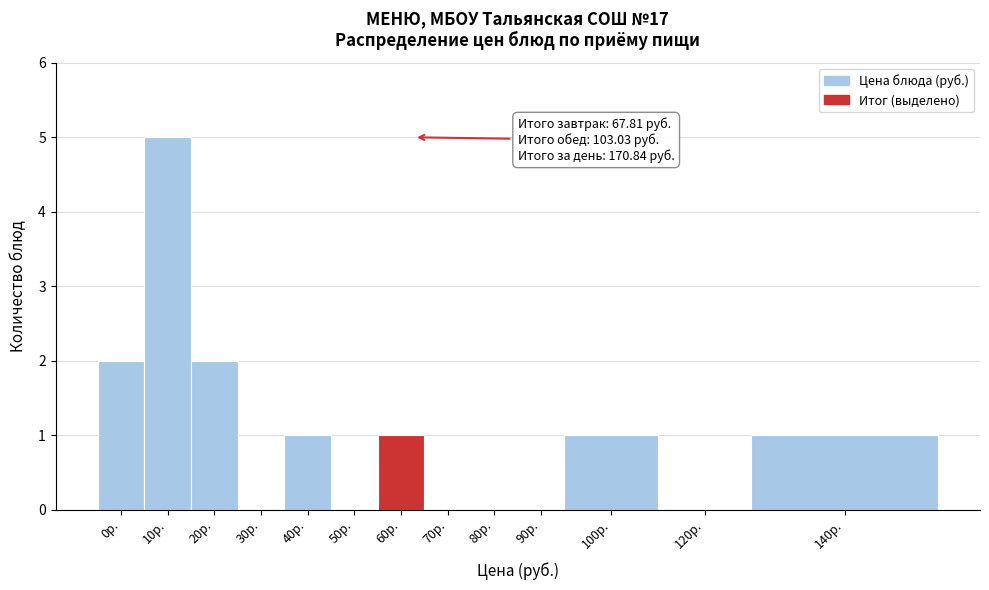

Reading left to right, list all the values displayed in this chart.

0р.=2	10р.=5	20р.=2	30р.=0	40р.=1	50р.=0	60р.=1	70р.=0	80р.=0	90р.=0	100р.=1	120р.=0	140р.=1